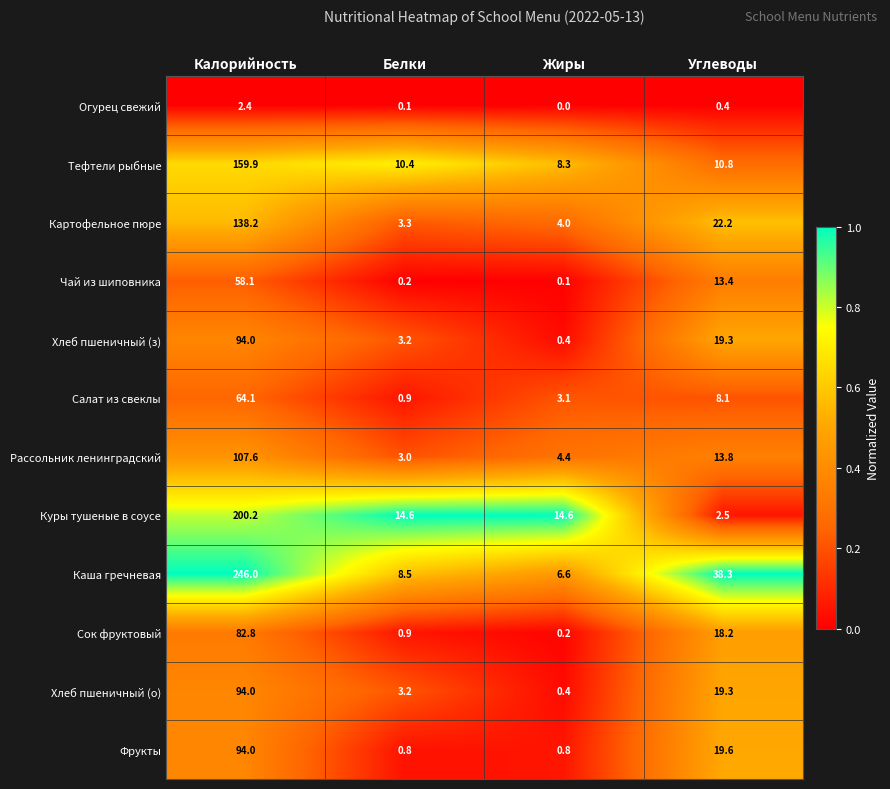

What is the difference between the maximum and minimum values in the Куры тушеные в соусе series?

197.7